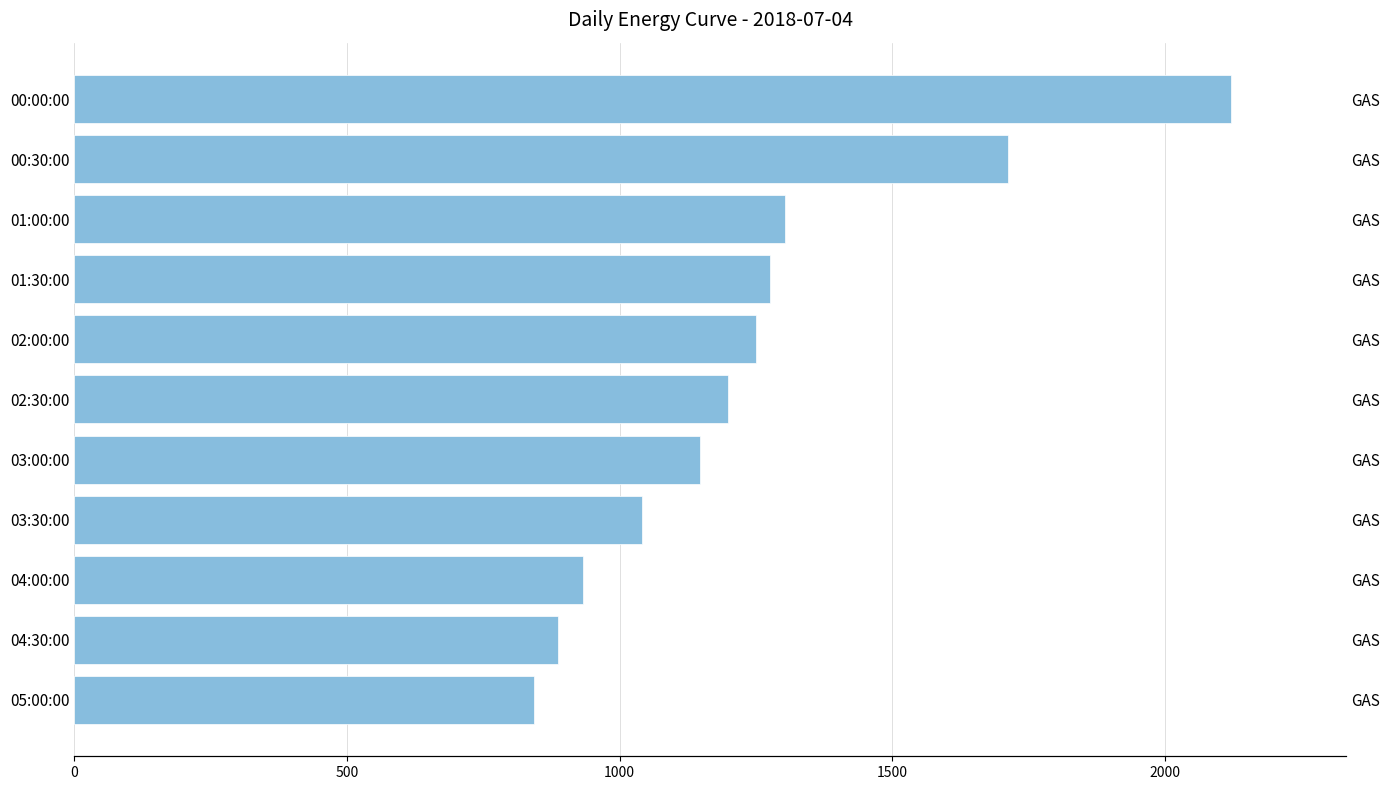

Are the bars horizontal?

Yes